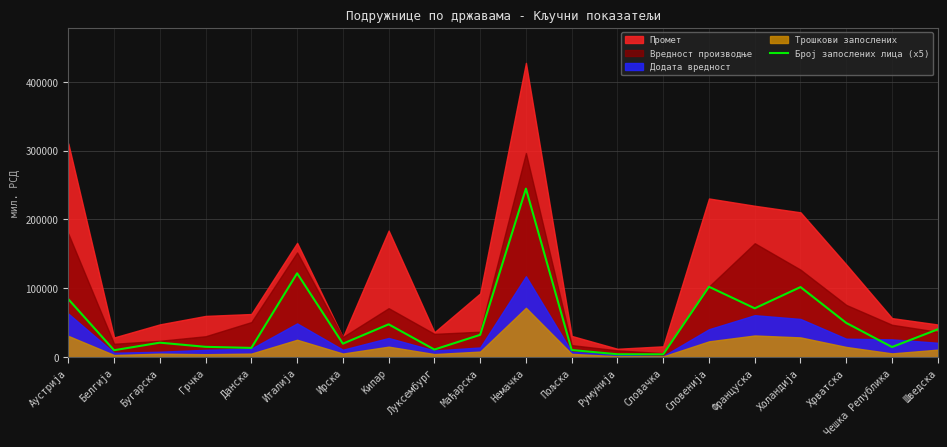

What is the label of the 6th point from the left?

Италија